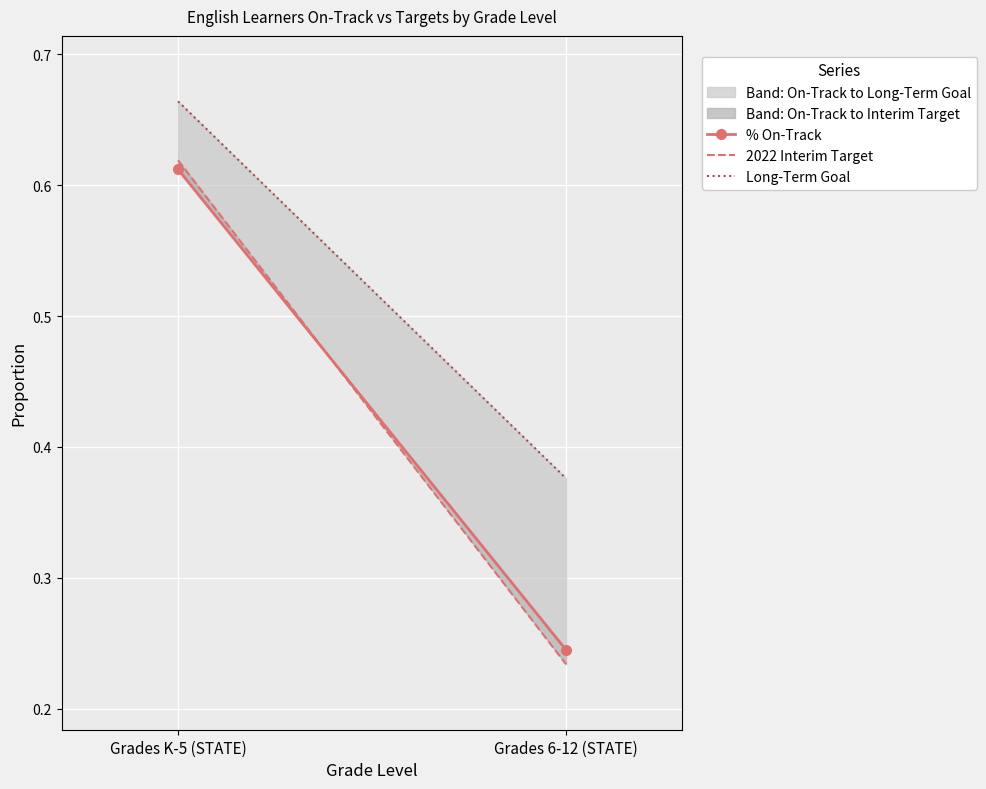

Is the value of % On-Track at Grades 6-12 (STATE) greater than the value of Long-Term Goal at Grades K-5 (STATE)?

No